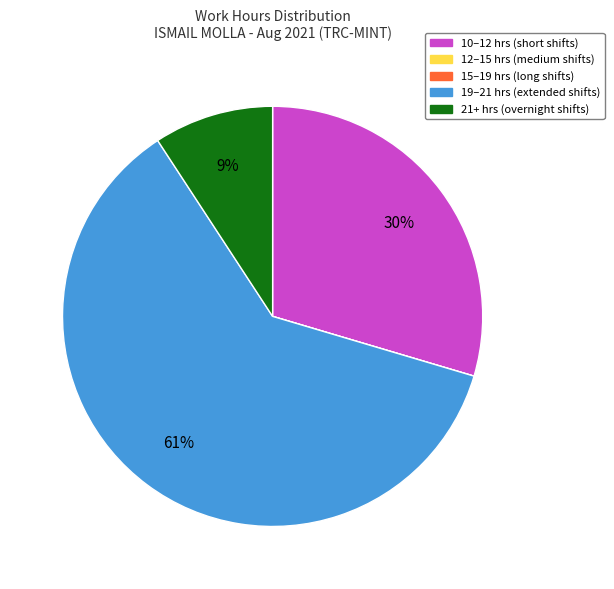

To the nearest percent, what is the average slice percentage?

20%